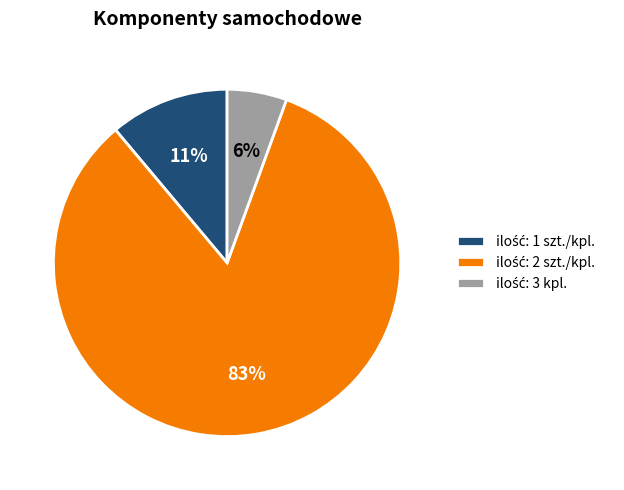

To the nearest percent, what is the average slice percentage?

33%